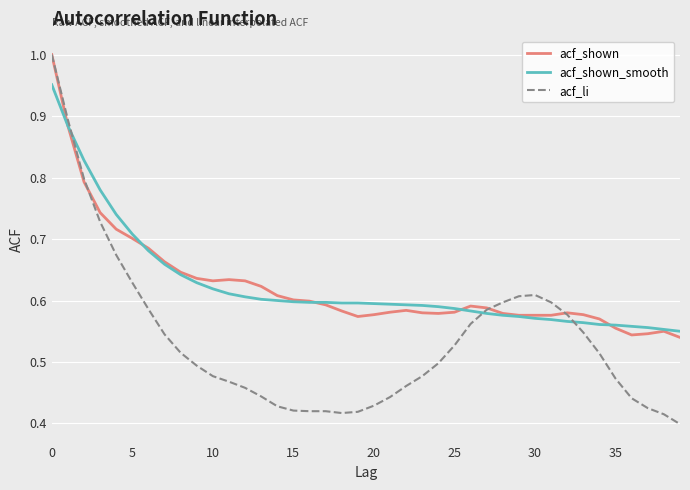

Which series has the widest spread of values?

acf_li